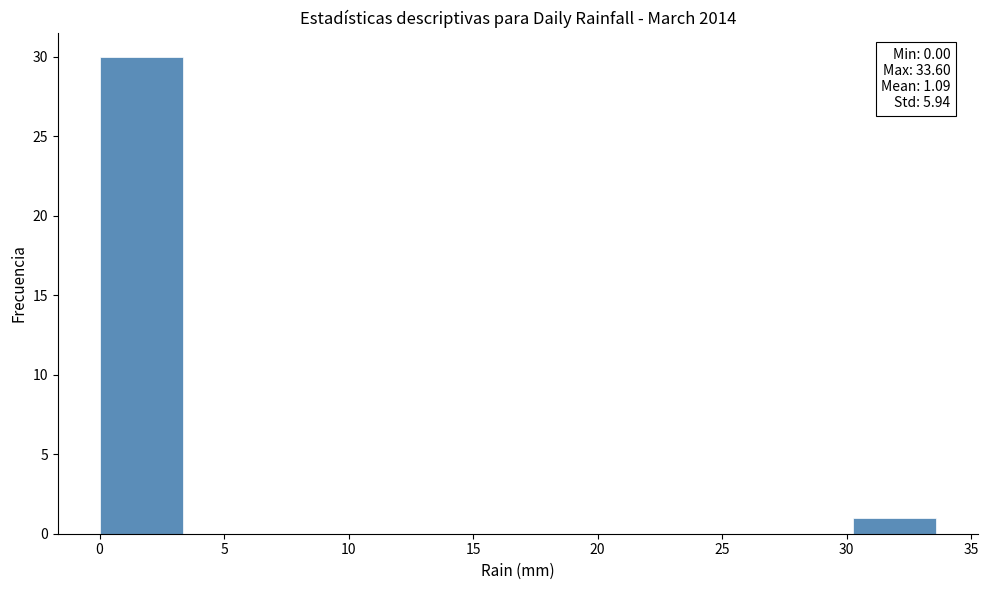

Which range on the x-axis has the tallest bar?

0.0 to 3.5